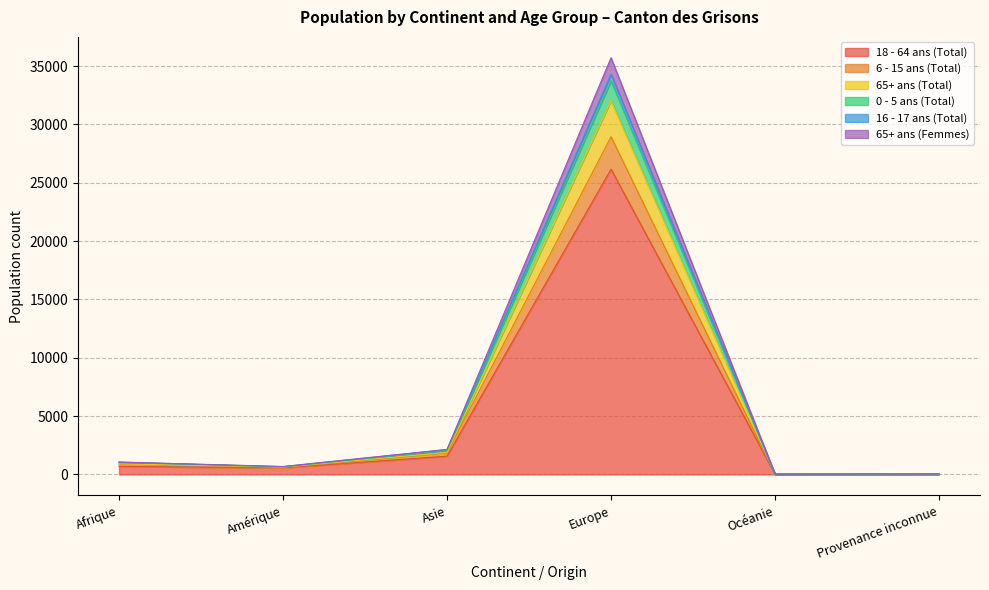

The value of 6 - 15 ans (Total) at Amérique is 802. True or false?

False